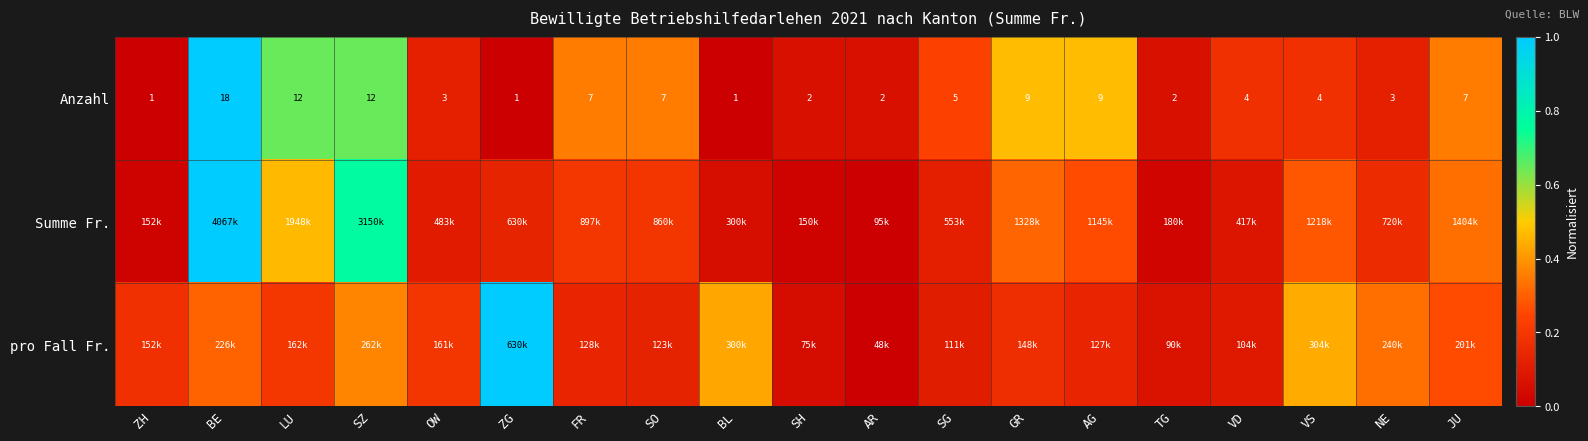

At how many categories does at least one series exceed 0?

19